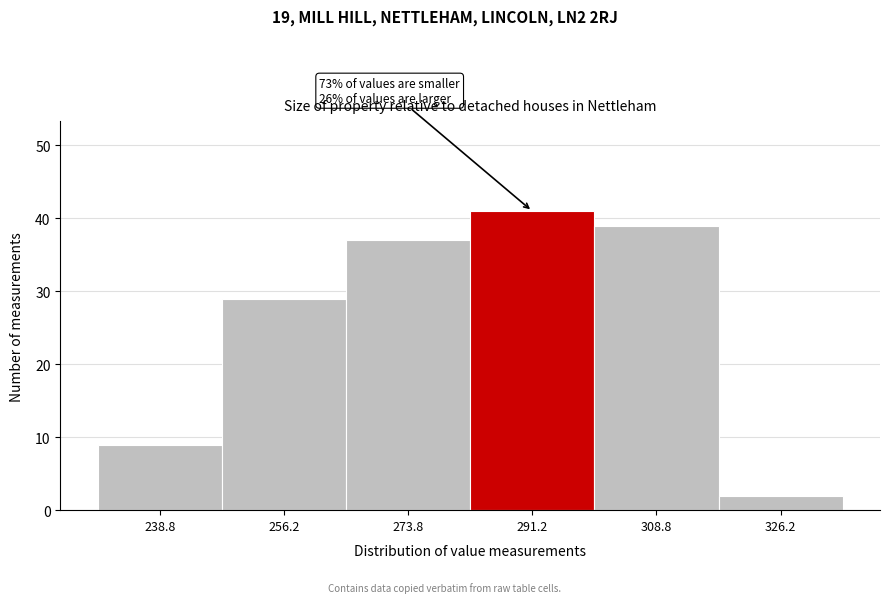

Over which range of the x-axis is the bar tallest?

282.5 to 300.0